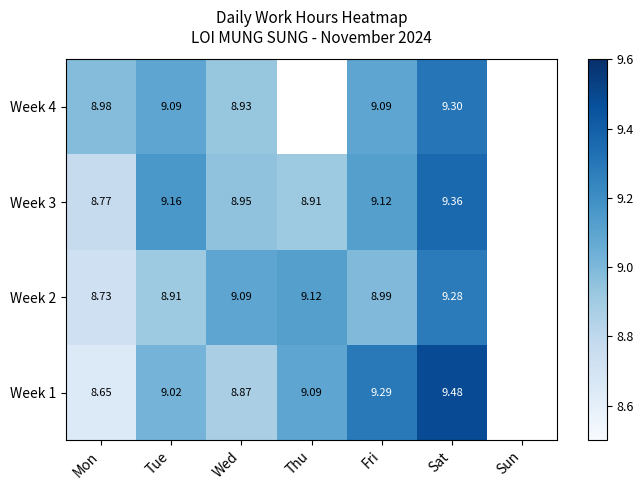

Is it true that Week 4 equals 4.0 at Tue?

False